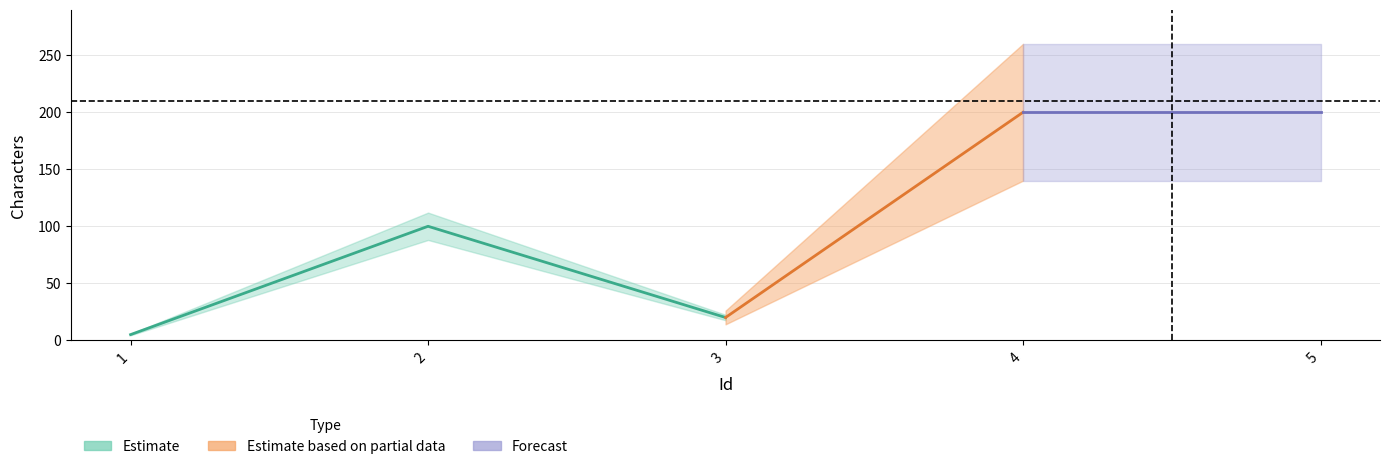

Rank the categories by value from lowest to highest.

1, 3, 2, 4, 5